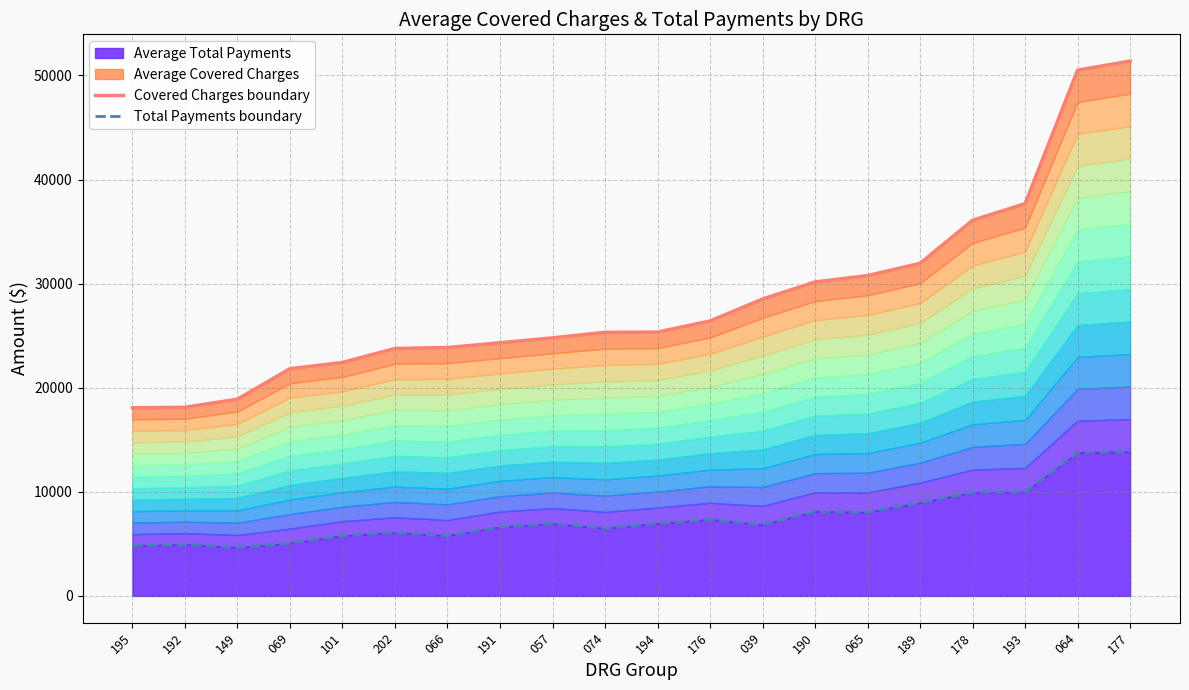

True or false: Total Payments boundary and Covered Charges boundary intersect in this chart.

False